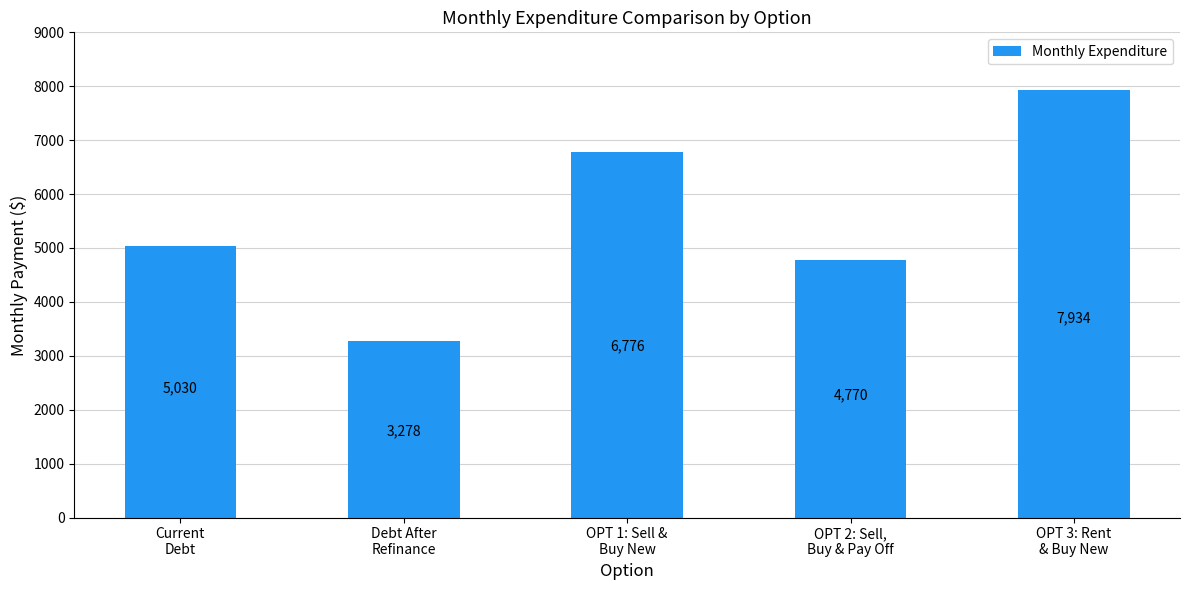

What is the sum of all values?

27786.9